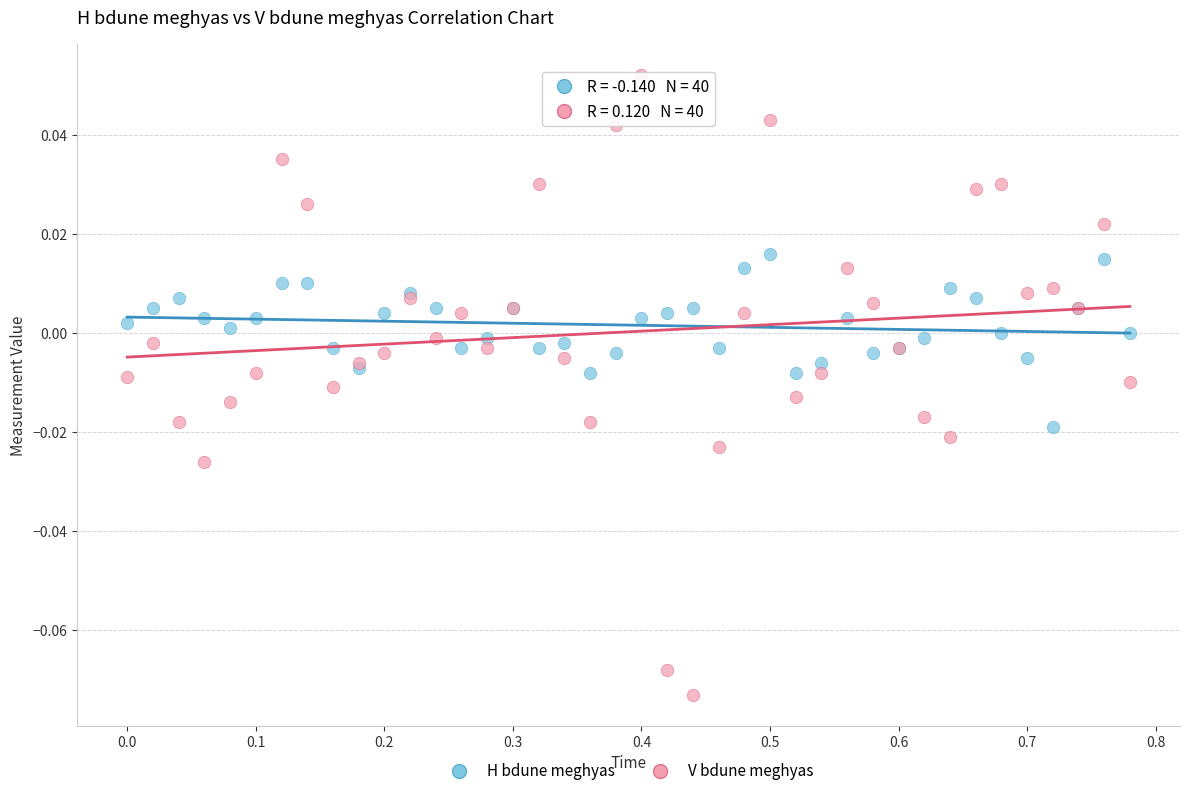

Which series reaches the maximum Y coordinate?

V bdune meghyas